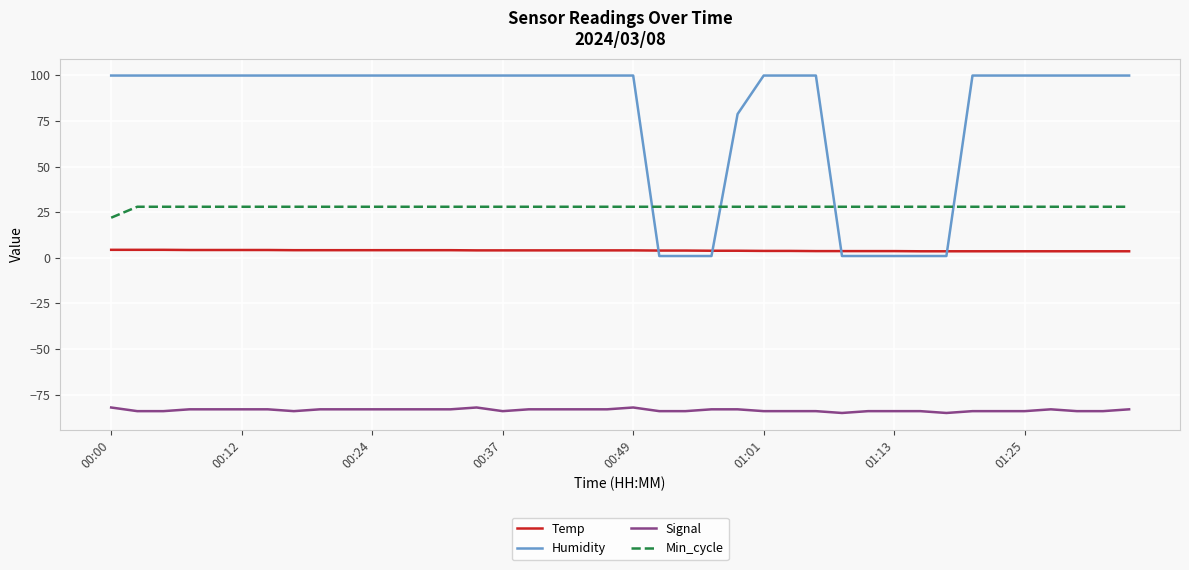

List the series in order of their peak value, highest first.

Humidity, Min_cycle, Temp, Signal